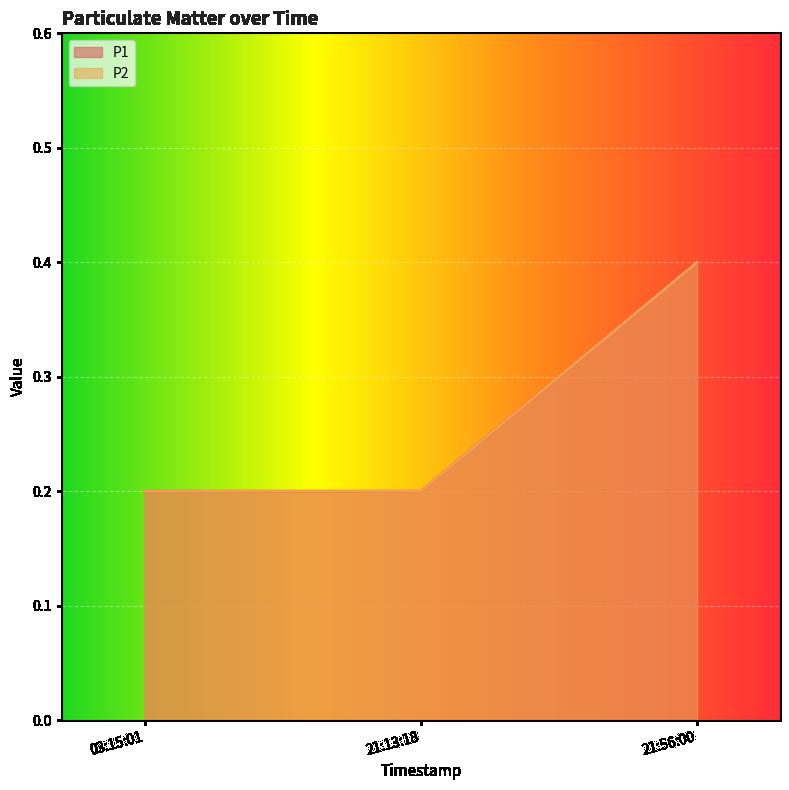

What position from the right is 03:15:01?

3